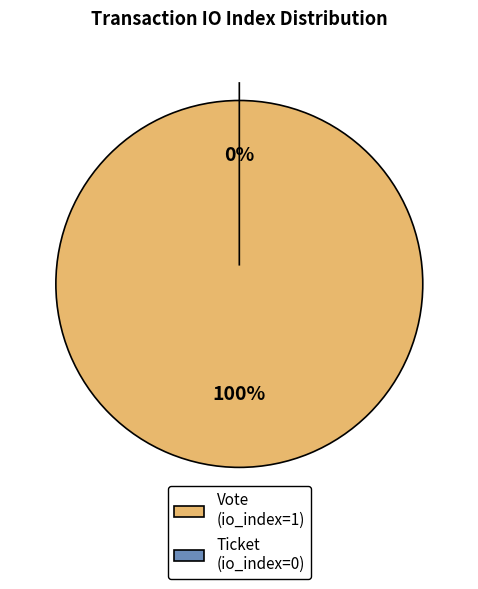

To the nearest percent, what is the average slice percentage?

50%